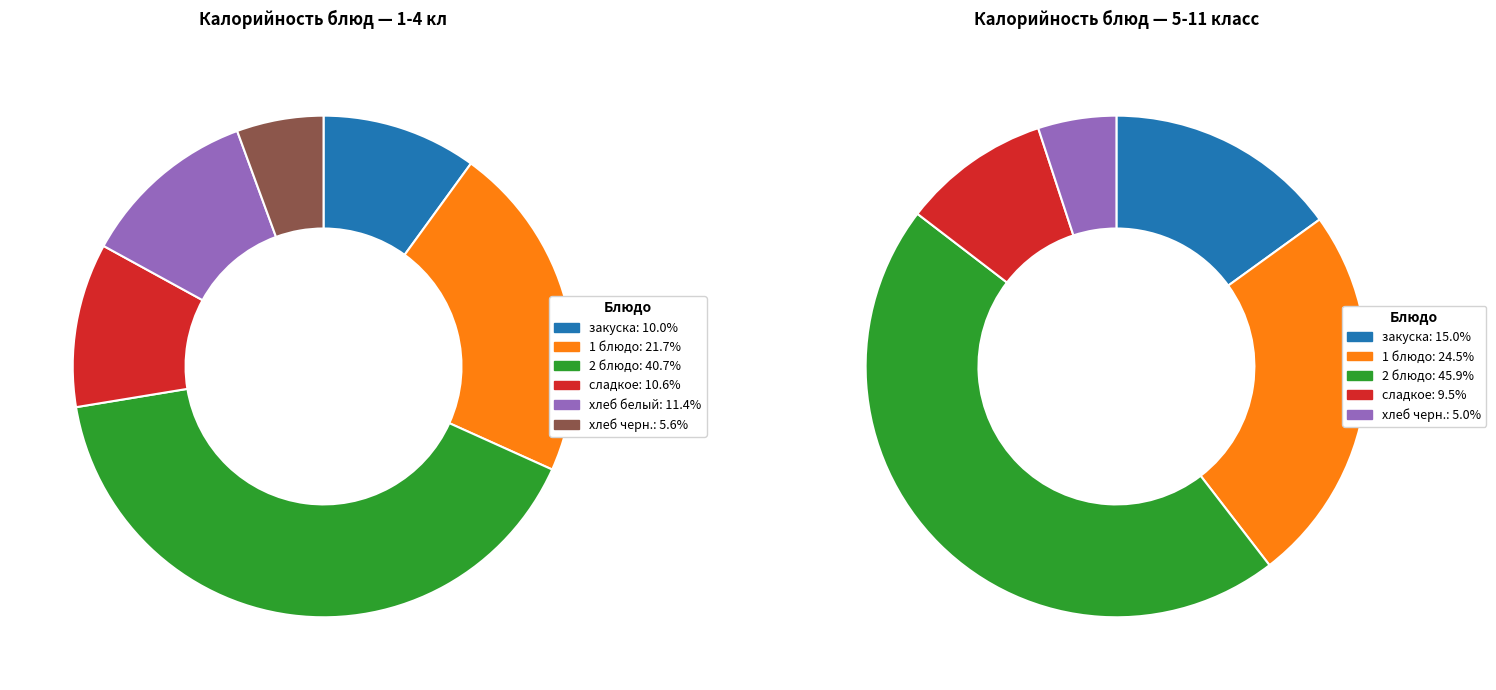

What percentage is the 2 блюдо slice, to the nearest percent?

41%